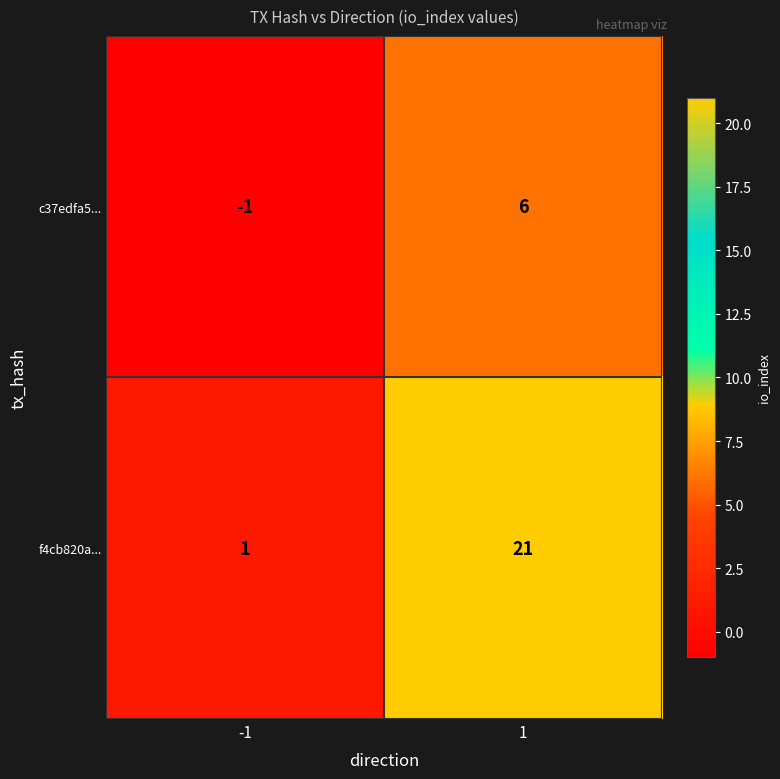

Rank the series at 1 from highest to lowest value.

f4cb820a..., c37edfa5...